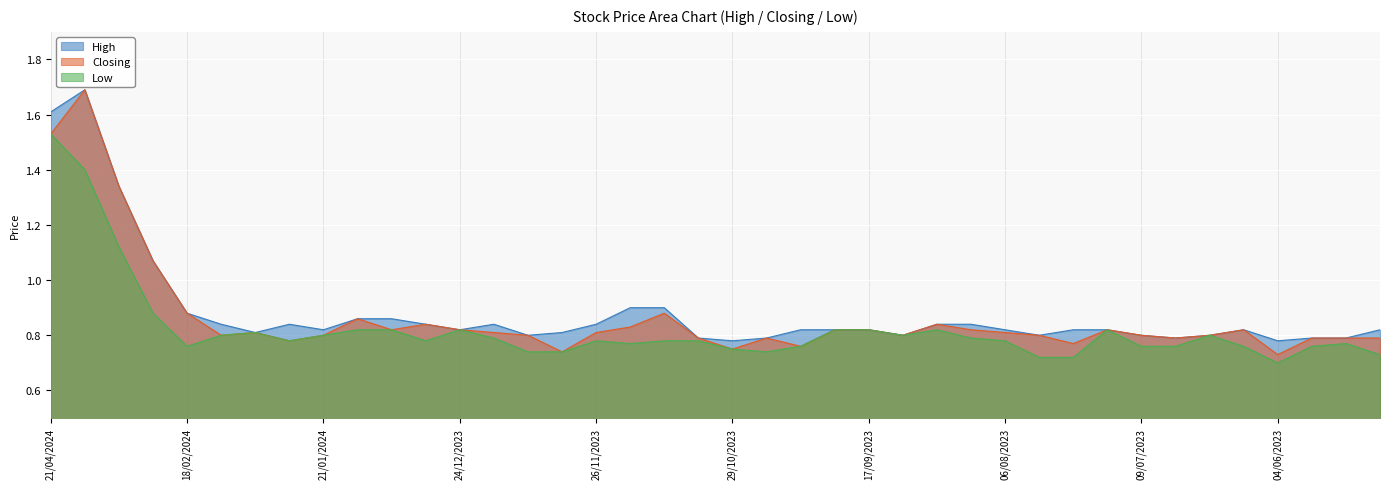

List the series in order of their overall mean, lowest first.

Low, Closing, High